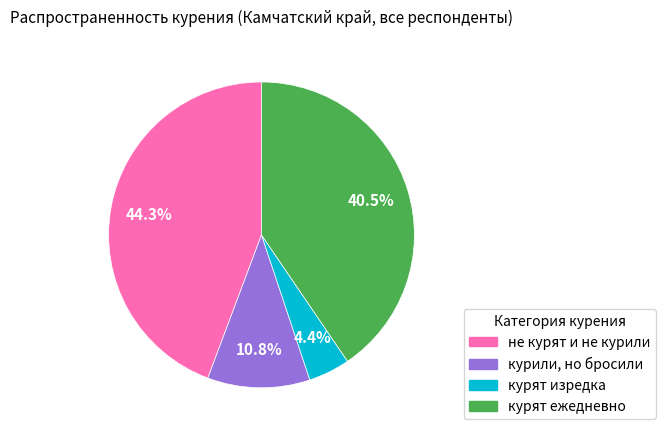

To the nearest percent, what is the combined percentage of курят изредка and не курят и не курили?

49%